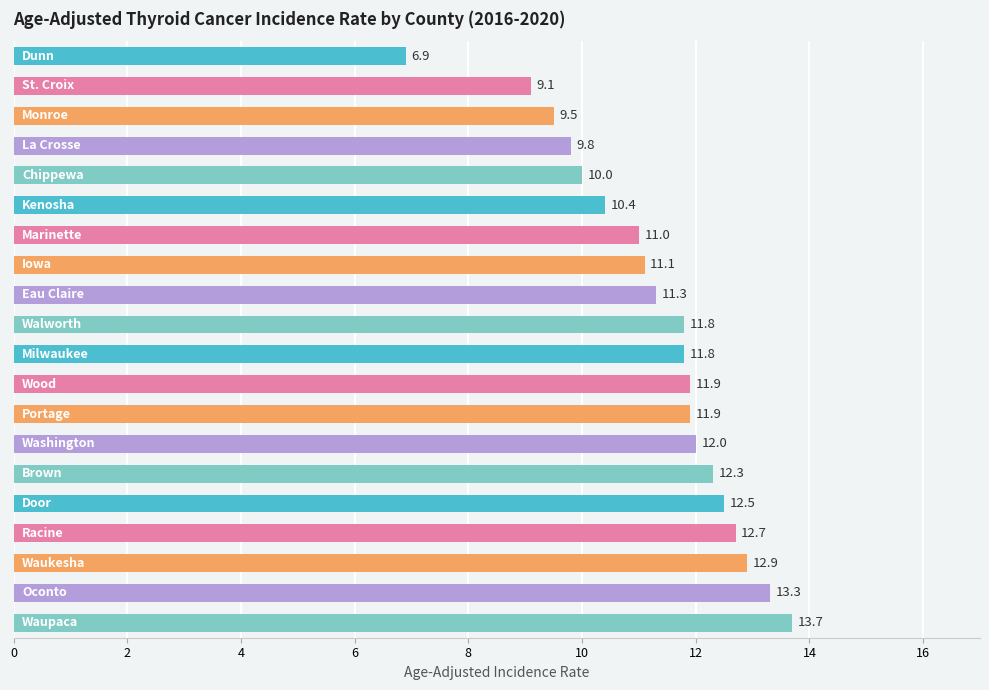

How many data points are less than 11?

6